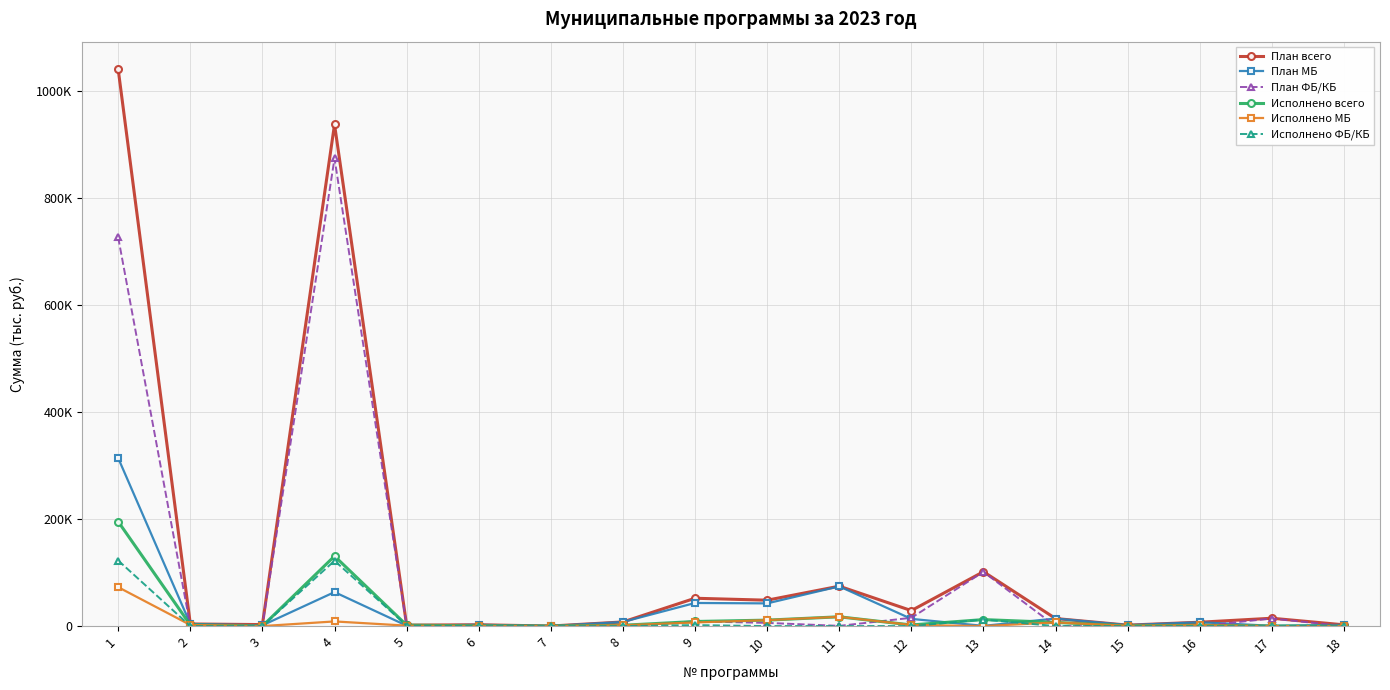

List the series in order of their peak value, lowest first.

Исполнено МБ, Исполнено ФБ/КБ, Исполнено всего, План МБ, План ФБ/КБ, План всего